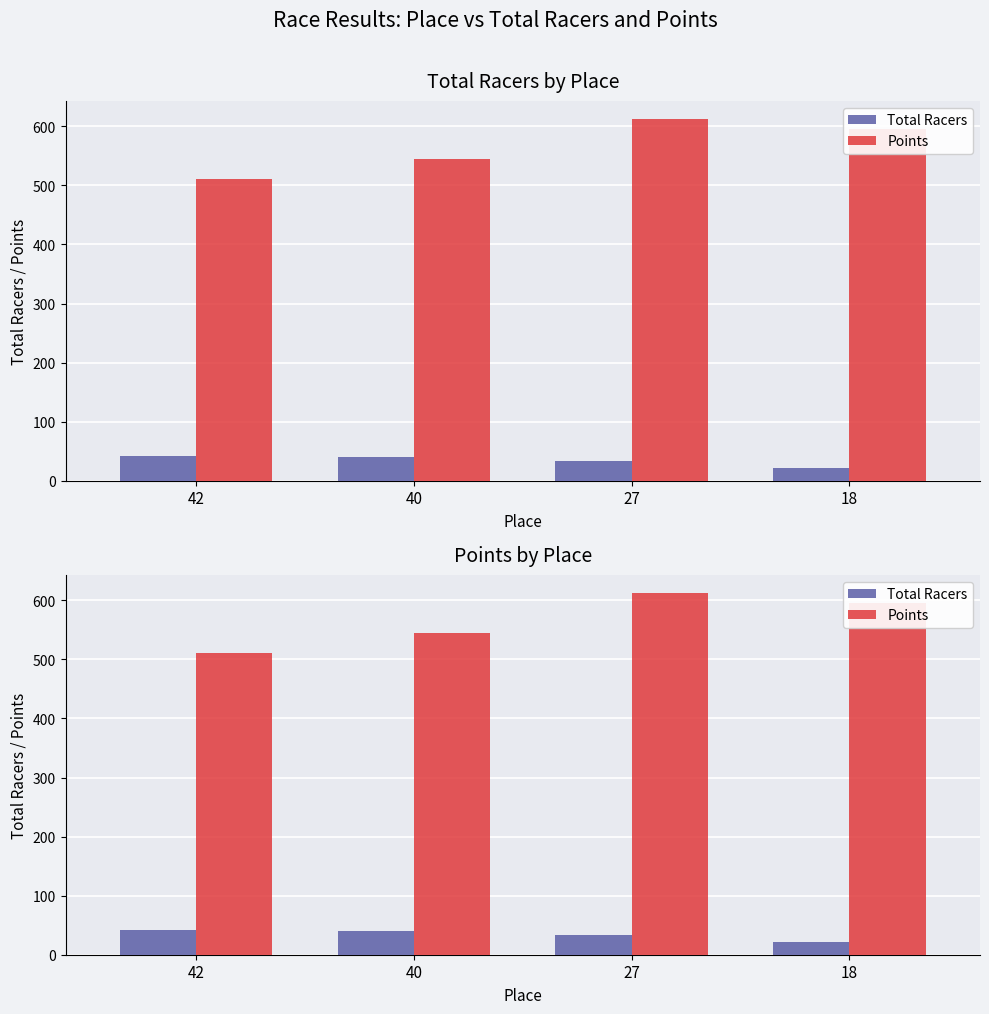

The value of Total Racers at 40 is 65.7. True or false?

False